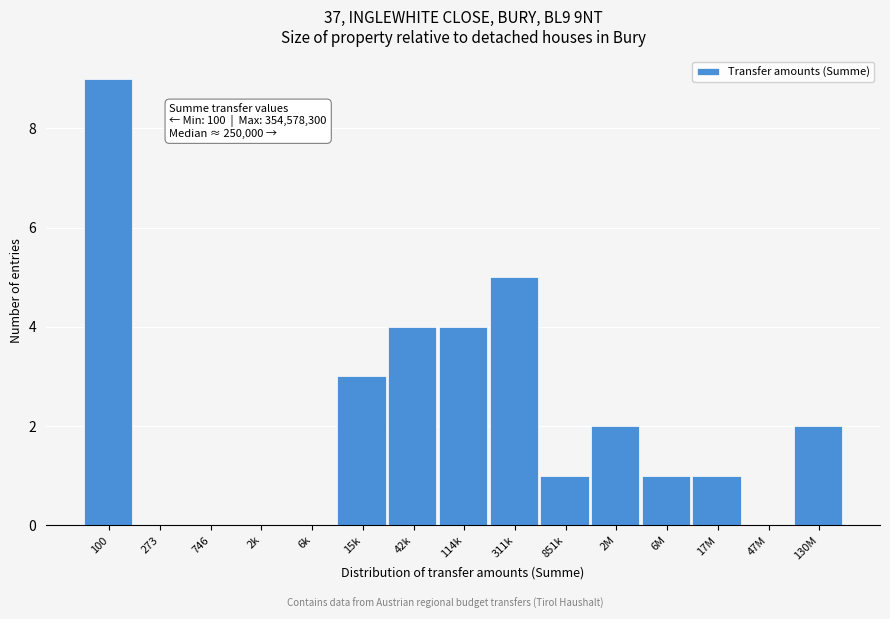

Reading left to right, transcribe all the data shown in this chart.

100=9	273=0	746=0	2k=0	6k=0	15k=3	42k=4	114k=4	311k=5	851k=1	2M=2	6M=1	17M=1	47M=0	130M=2